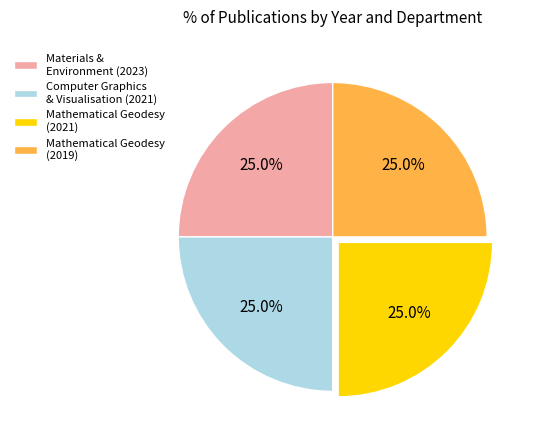

Is there a majority slice in this chart?

No